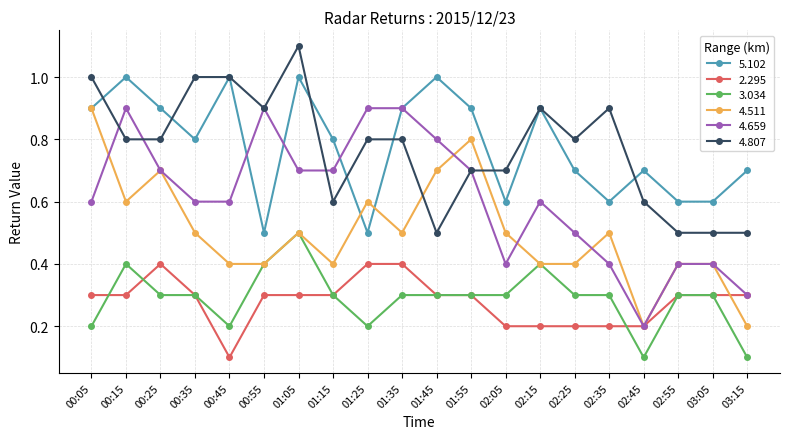

What are all the series names shown in the legend?

5.102, 2.295, 3.034, 4.511, 4.659, 4.807